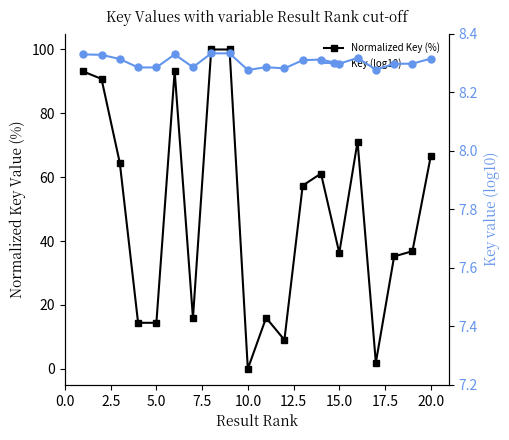

Reading left to right, list all the values displayed in this chart.

Normalized Key (%): 93.1	90.8	64.5	14.4	14.4	93.2	15.9	100.0	100.0	0.0	16.0	9.1	57.4	61.2	36.3	71.2	1.9	35.2	36.8	66.5
Key (log10): 8.3	8.3	8.3	8.3	8.3	8.3	8.3	8.3	8.3	8.3	8.3	8.3	8.3	8.3	8.3	8.3	8.3	8.3	8.3	8.3